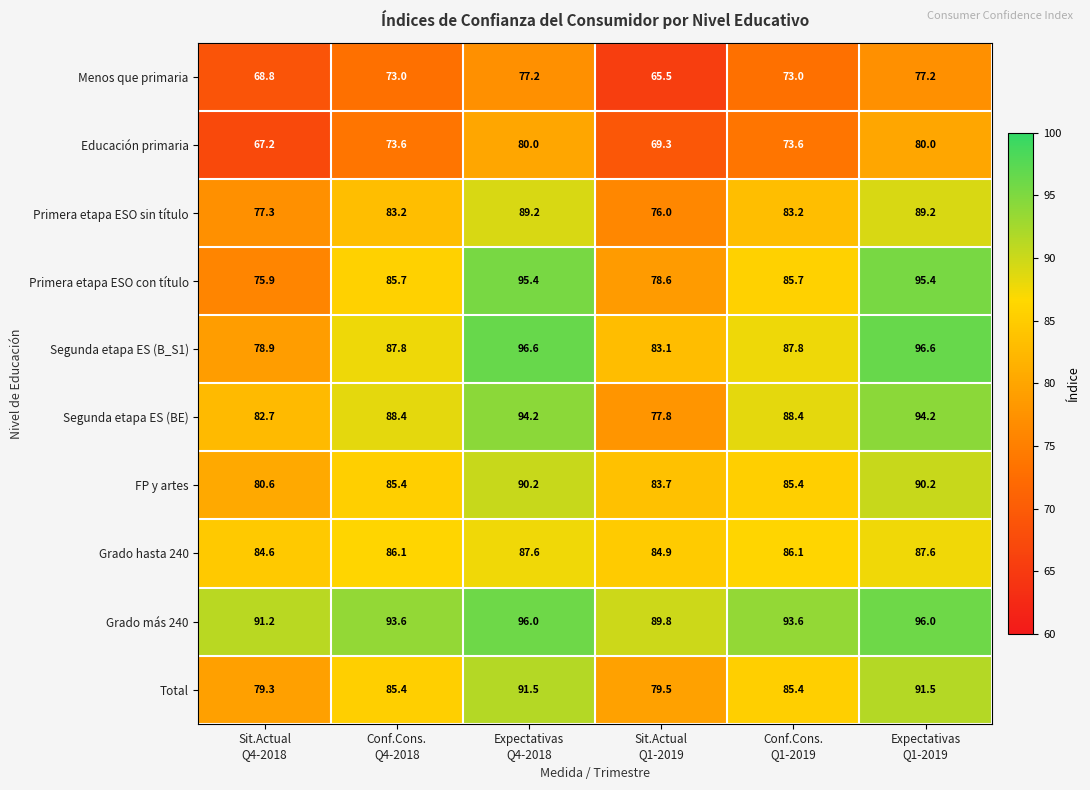

At how many categories does at least one series exceed 67?

6